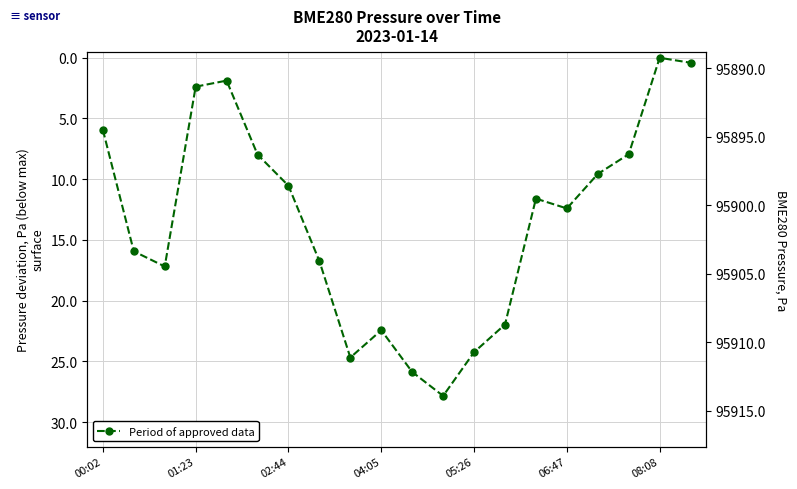

At which category does the chart reach its peak across all series?

11